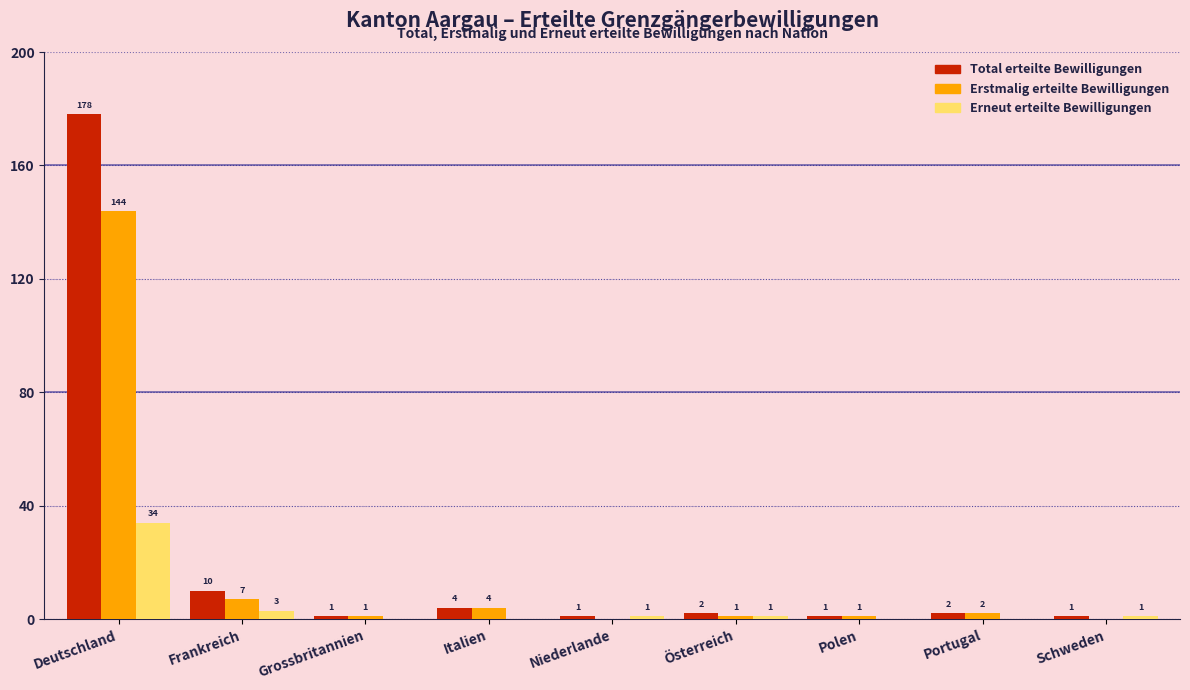

Reading right to left, what are all the values shown in this chart?

Total erteilte Bewilligungen: Schweden=1	Portugal=2	Polen=1	Österreich=2	Niederlande=1	Italien=4	Grossbritannien=1	Frankreich=10	Deutschland=178
Erstmalig erteilte Bewilligungen: Schweden=0	Portugal=2	Polen=1	Österreich=1	Niederlande=0	Italien=4	Grossbritannien=1	Frankreich=7	Deutschland=144
Erneut erteilte Bewilligungen: Schweden=1	Portugal=0	Polen=0	Österreich=1	Niederlande=1	Italien=0	Grossbritannien=0	Frankreich=3	Deutschland=34